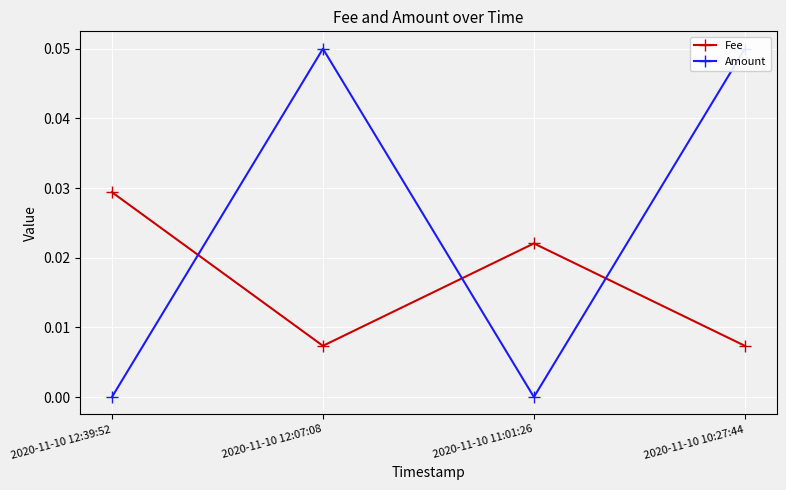

Reading right to left, list all the values displayed in this chart.

Fee: 2020-11-10 10:27:44=0.0	2020-11-10 11:01:26=0.0	2020-11-10 12:07:08=0.0	2020-11-10 12:39:52=0.0
Amount: 2020-11-10 10:27:44=0.1	2020-11-10 11:01:26=0.0	2020-11-10 12:07:08=0.1	2020-11-10 12:39:52=0.0